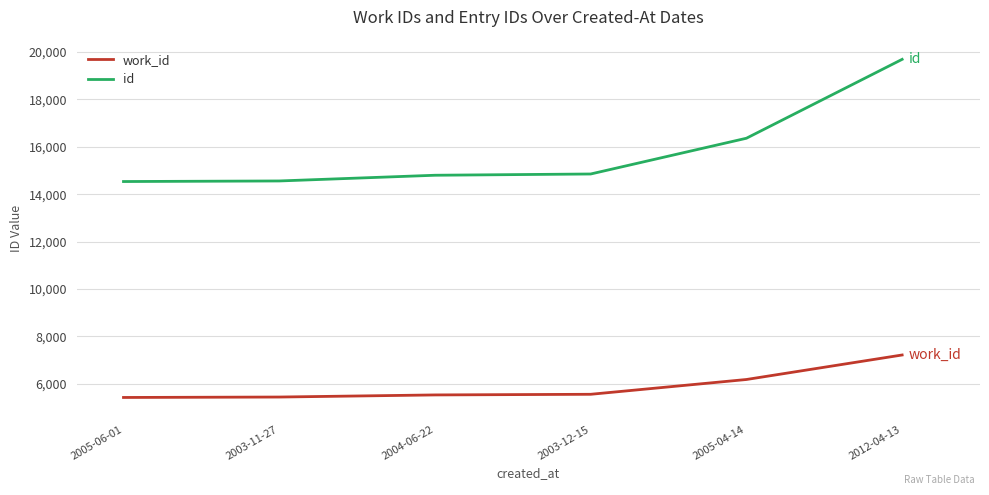

At how many categories does at least one series exceed 12559?

6